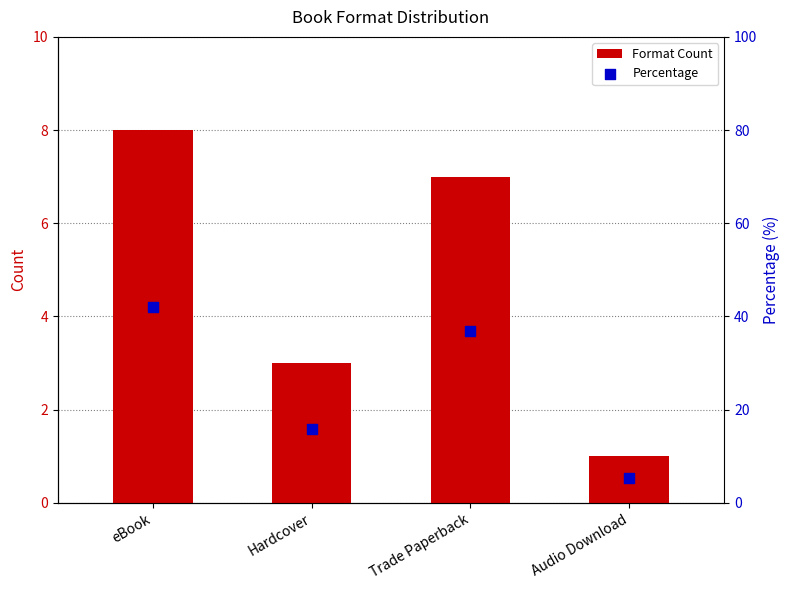

Is the value of Format Count at Audio Download greater than the value of Percentage at Hardcover?

No